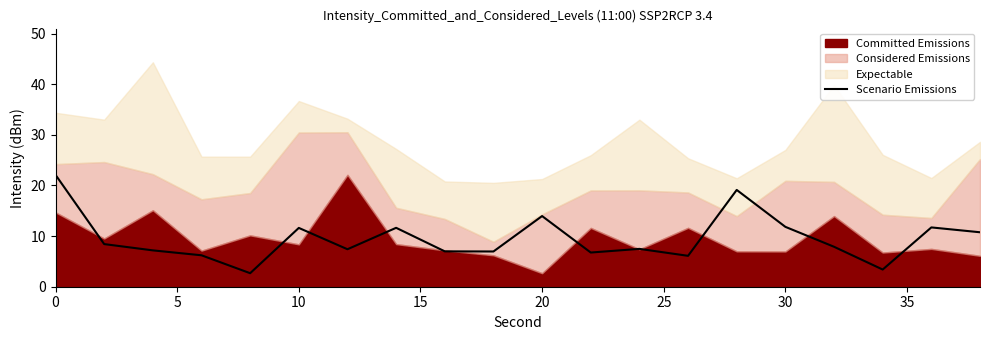

What is the maximum value for Scenario Emissions?

22.1